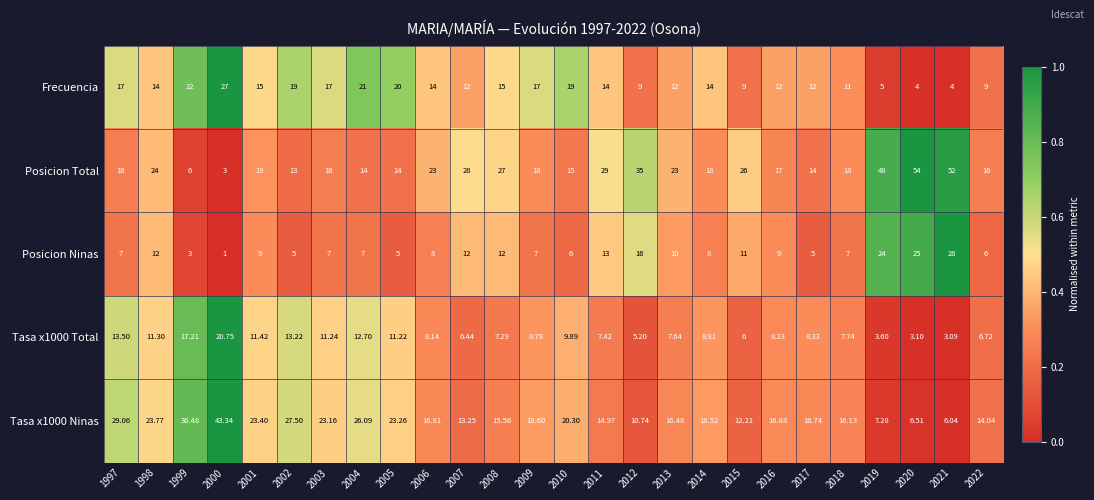

Which series has the largest range (max minus min)?

Posicion Total